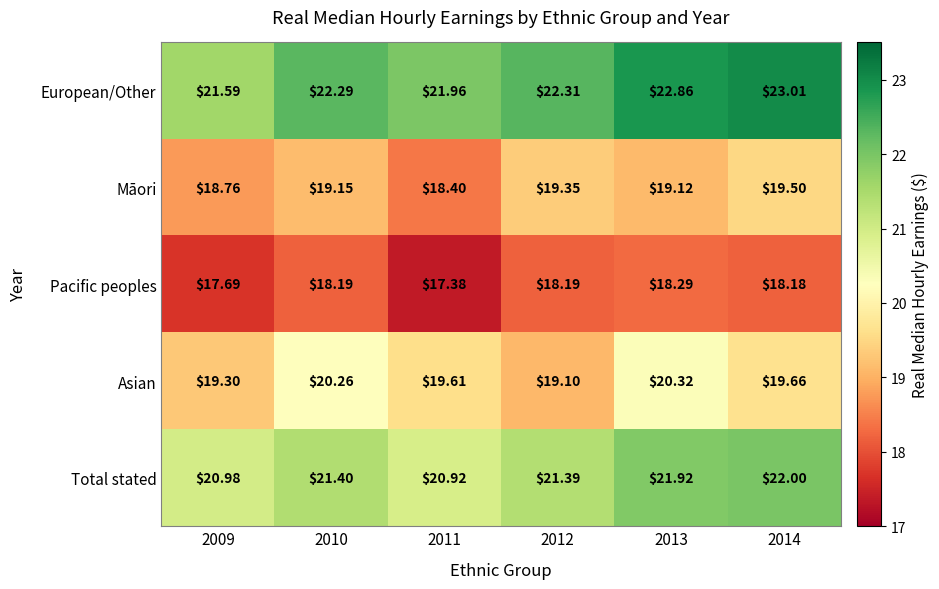

Is the value of Asian at 2012 greater than the value of Māori at 2009?

Yes